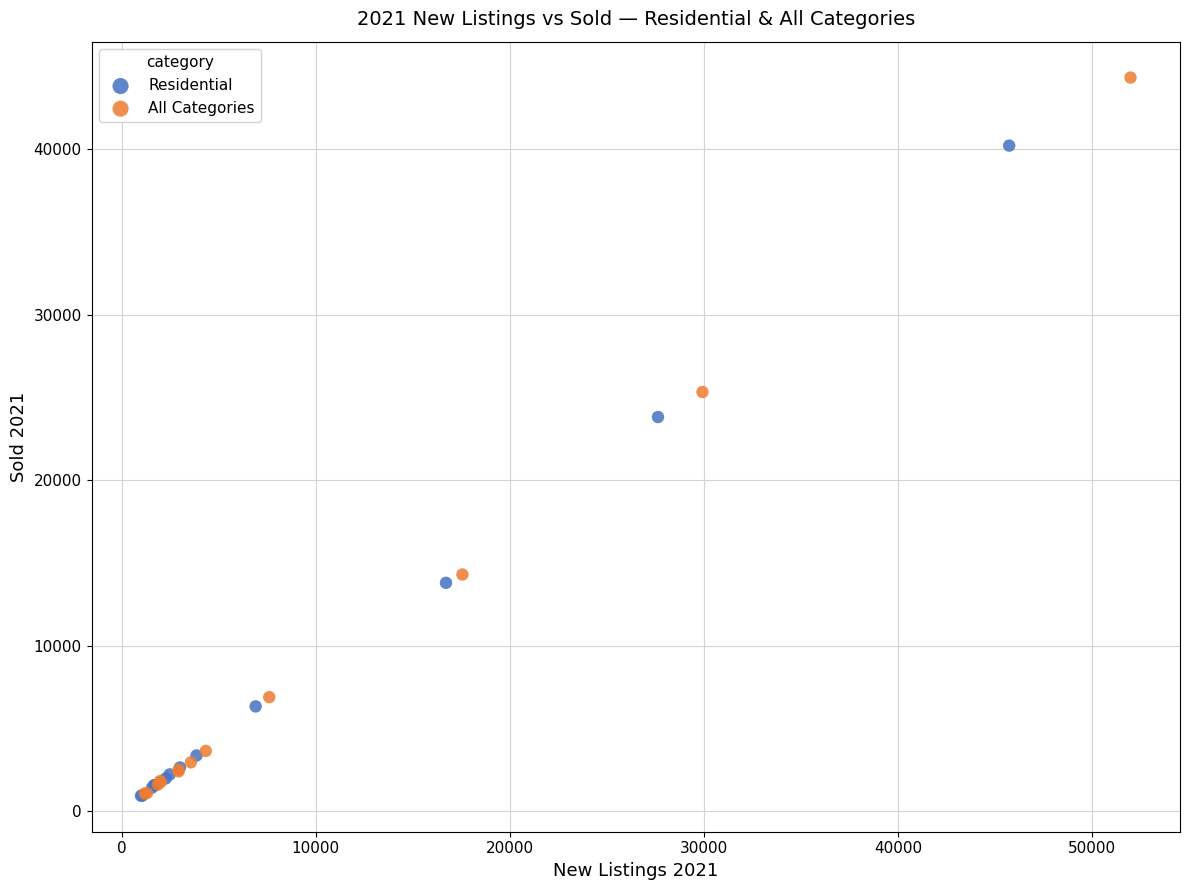

What are all the series names shown in the legend?

Residential, All Categories